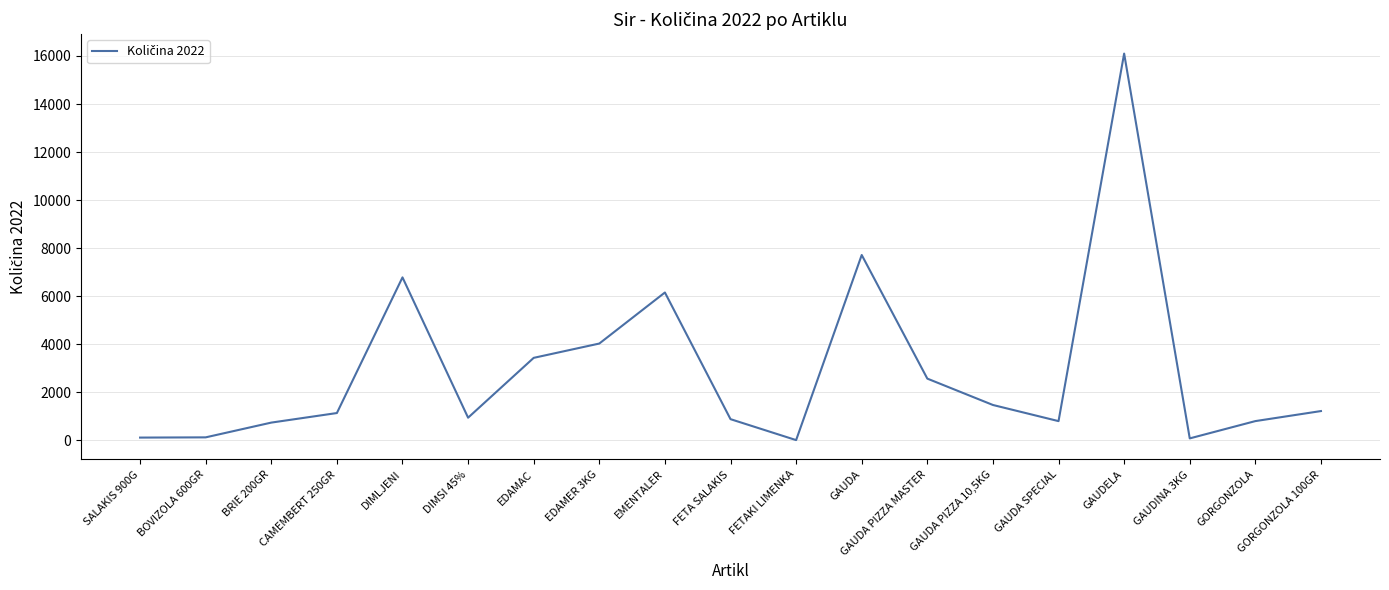

What is the difference between the maximum and second lowest values?

16011.9